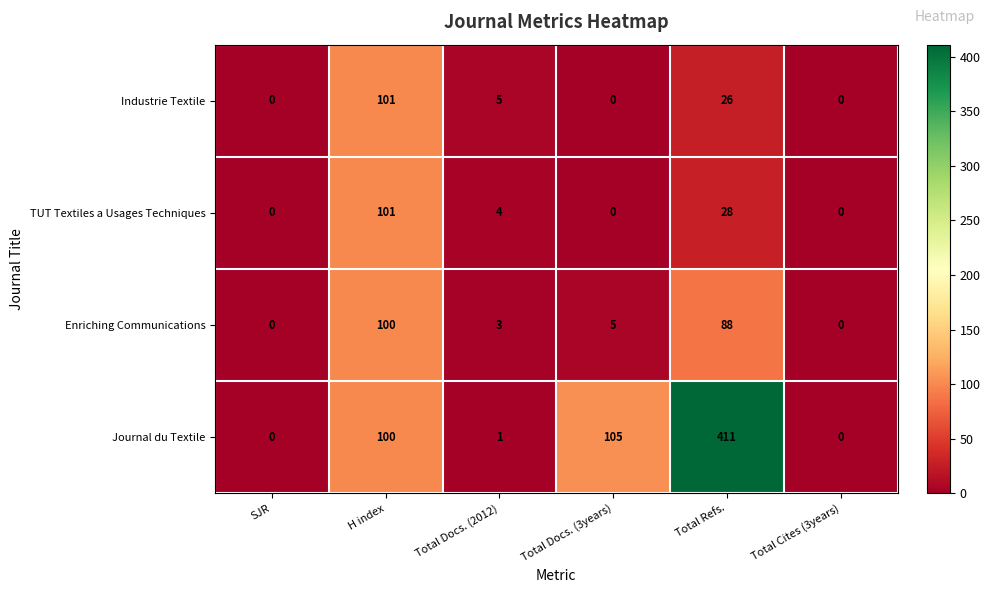

Which category has the highest value across all series?

Total Refs.